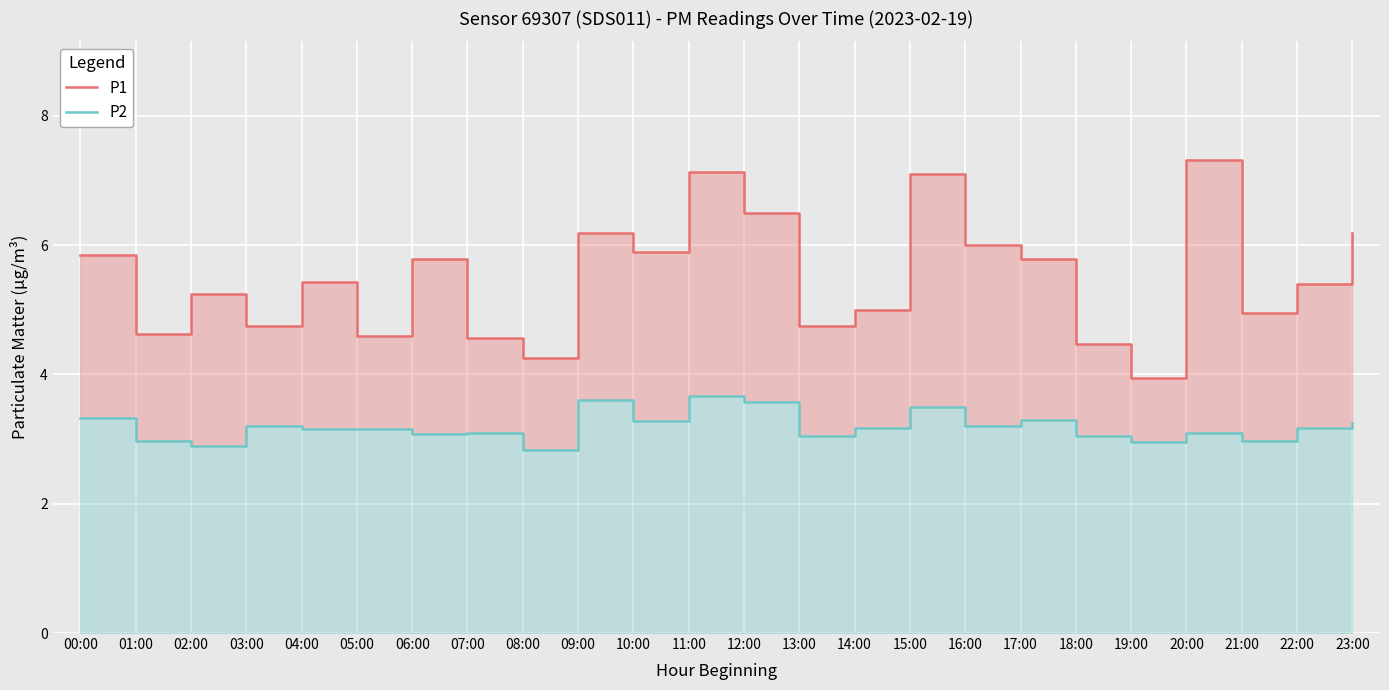

Is the value of P1 at 08:00 greater than the value of P2 at 12:00?

Yes